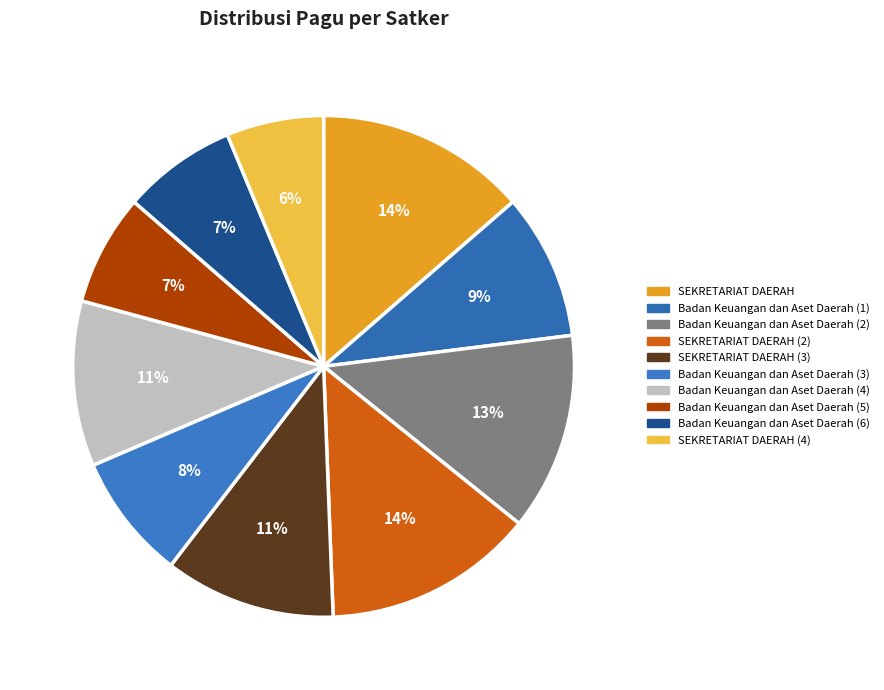

To the nearest percent, what percentage of the pie is Badan Keuangan dan Aset Daerah (1)?

9%